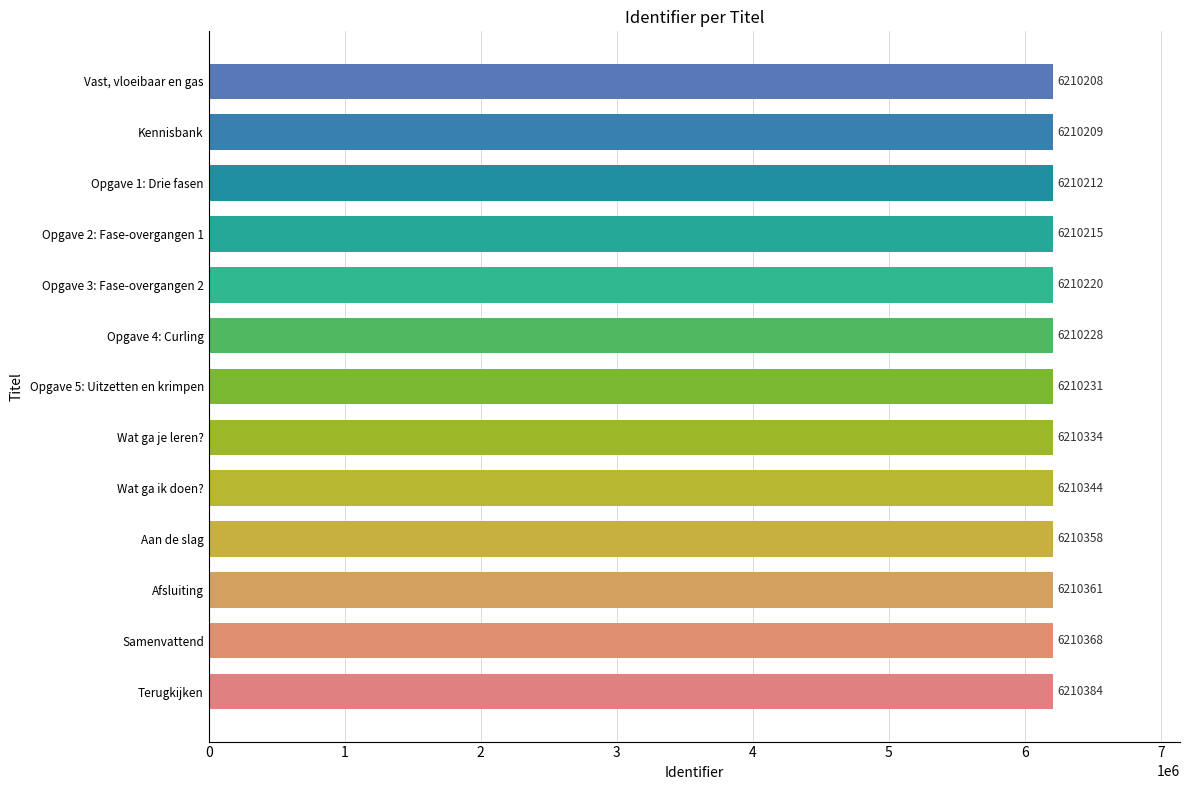

Reading top to bottom, what are all the values shown in this chart?

6210208	6210209	6210212	6210215	6210220	6210228	6210231	6210334	6210344	6210358	6210361	6210368	6210384